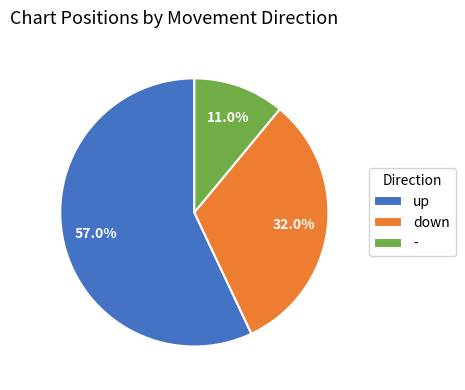

Between - and up, which is larger?

up